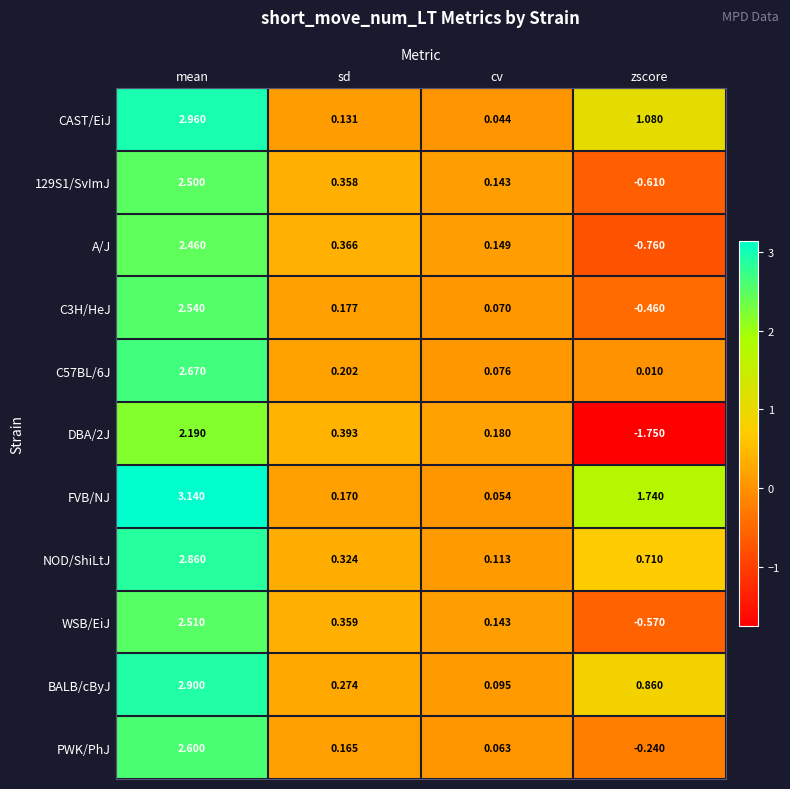

At which category does the chart reach its minimum across all series?

zscore